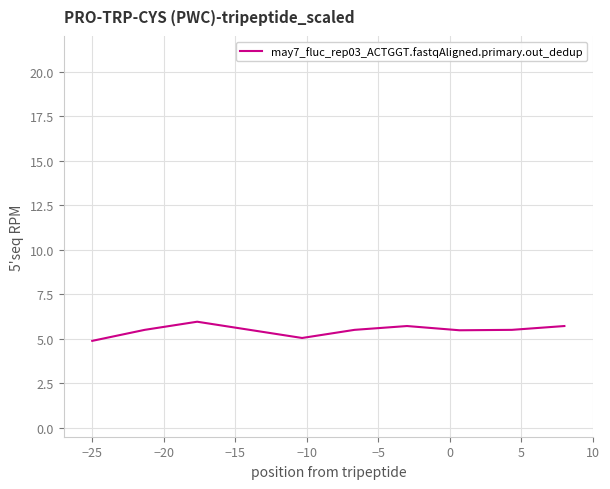

What is the maximum value shown in the chart?

6.0